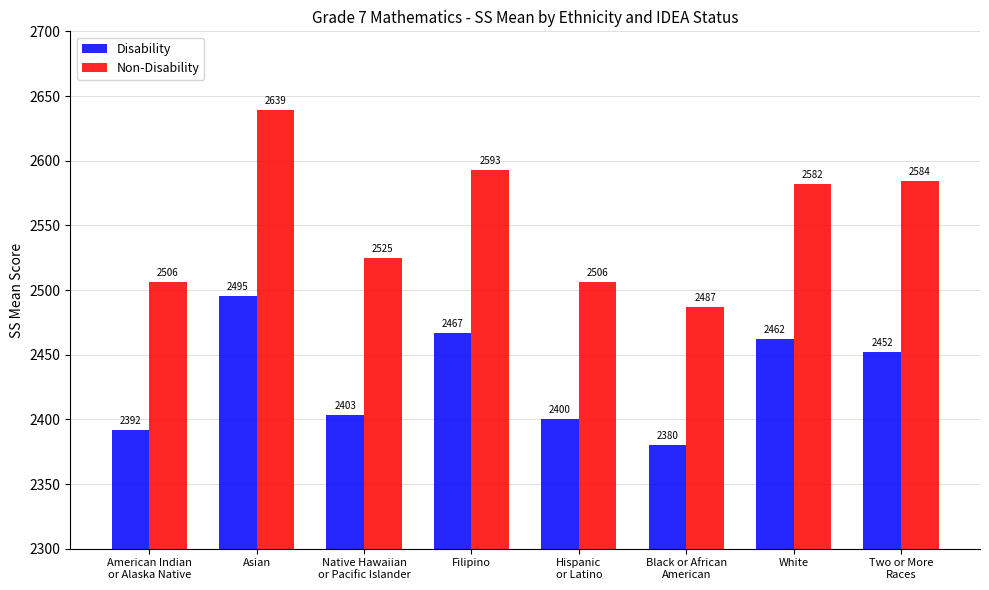

What position from the left is Filipino?

4